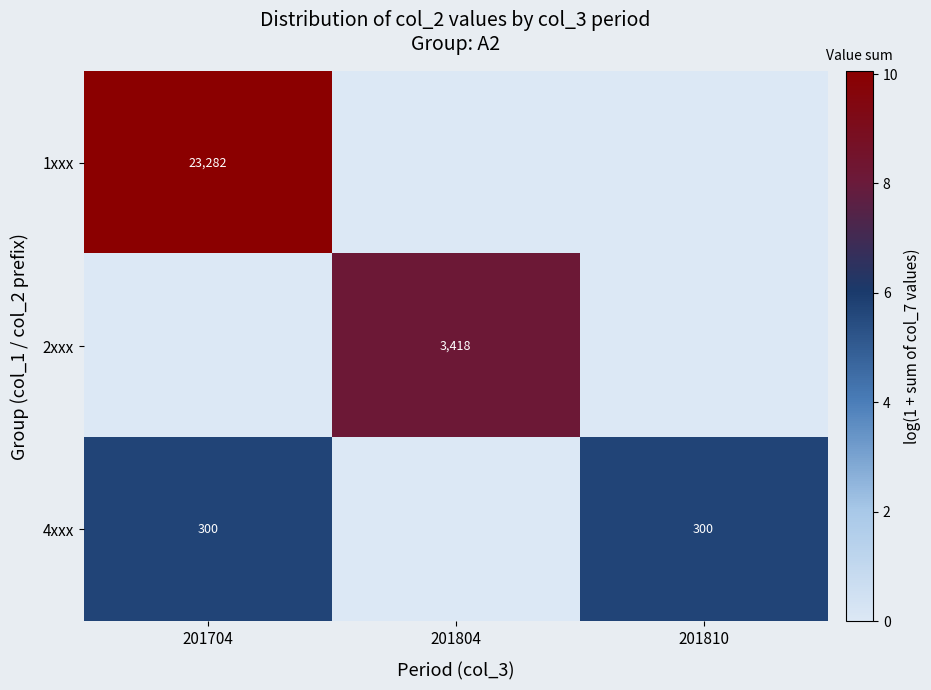

True or false: 4xxx has a value of 300 at 201704.

True